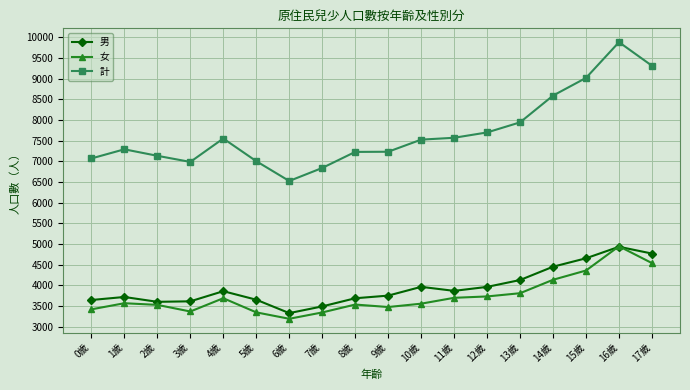

True or false: 男 and 計 intersect in this chart.

False